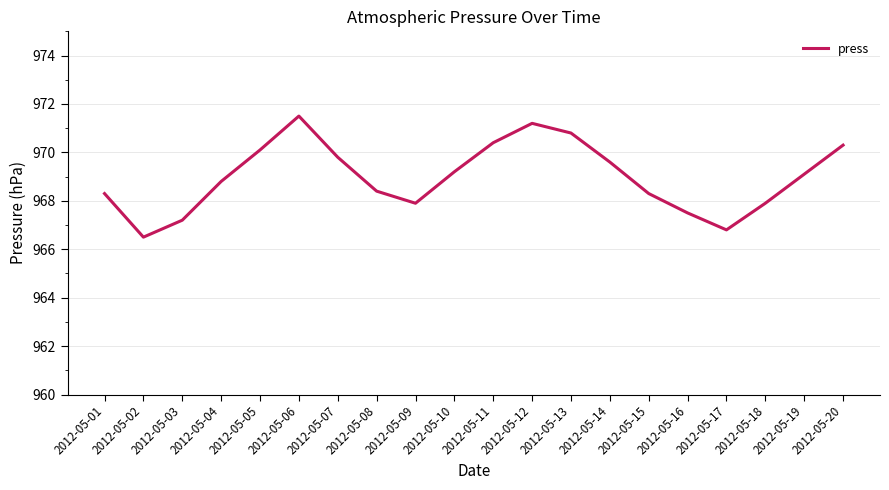

The value at 2012-05-13 is 1303.9. True or false?

False